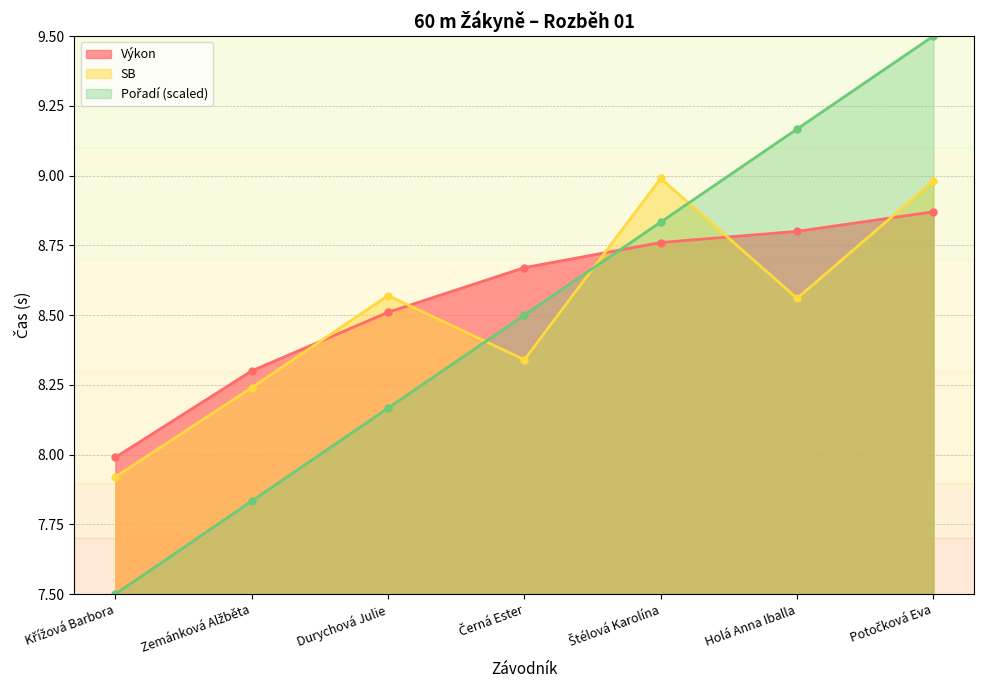

At which category is the sum across all series the highest?

Potočková Eva